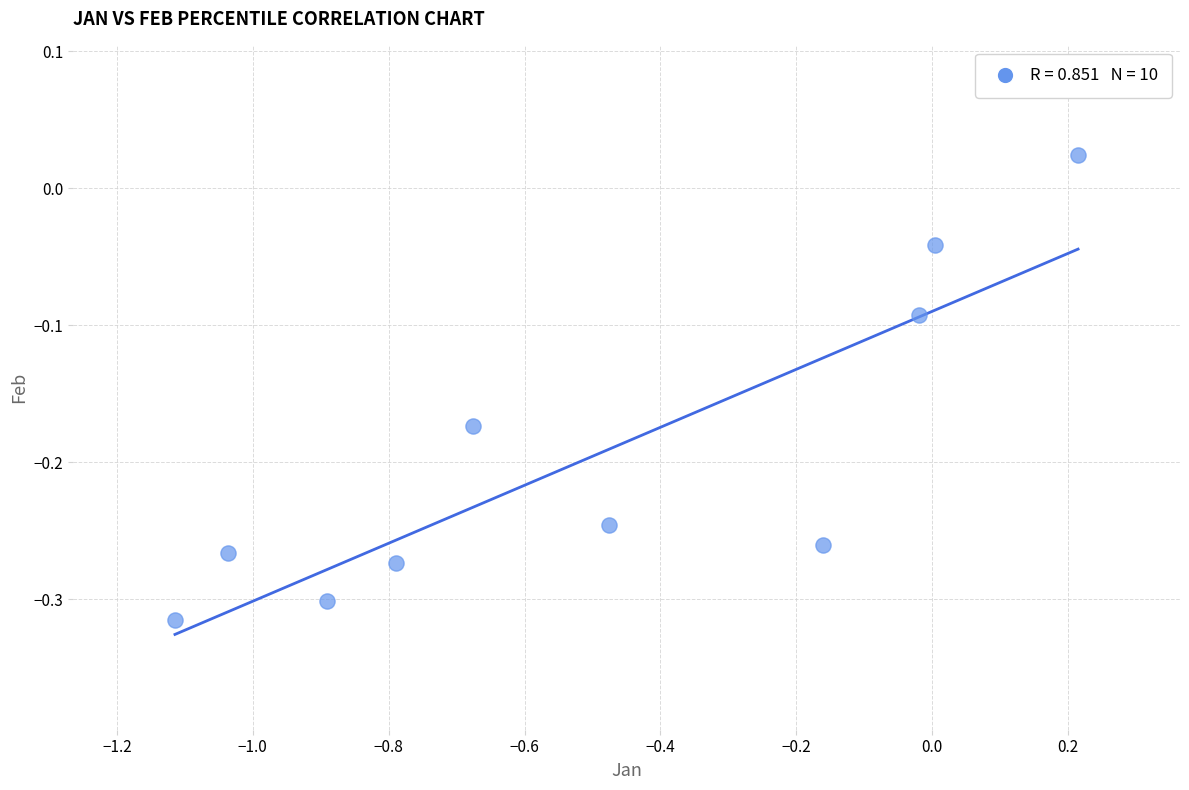

What is the range of Y values (max minus min)?

0.3